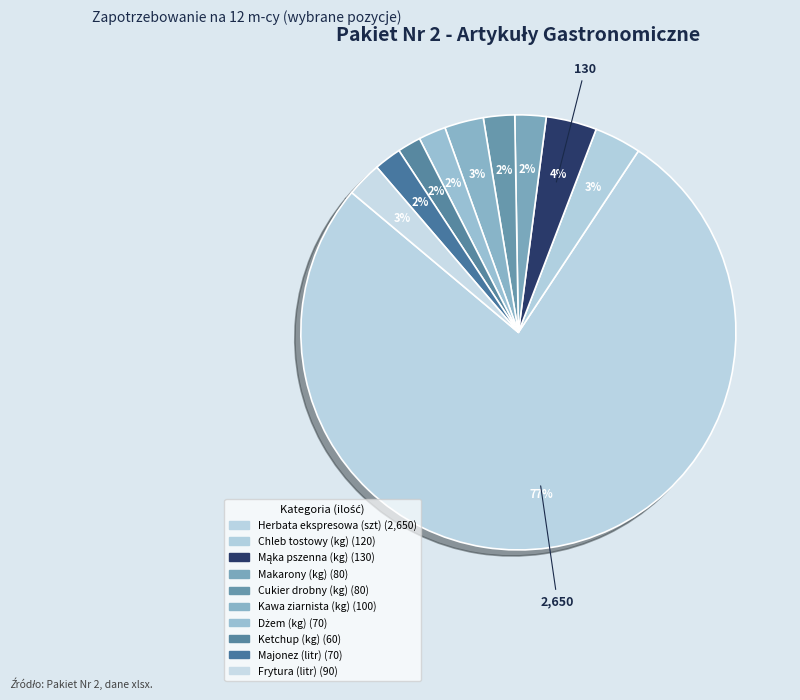

Is there a majority slice in this chart?

Yes